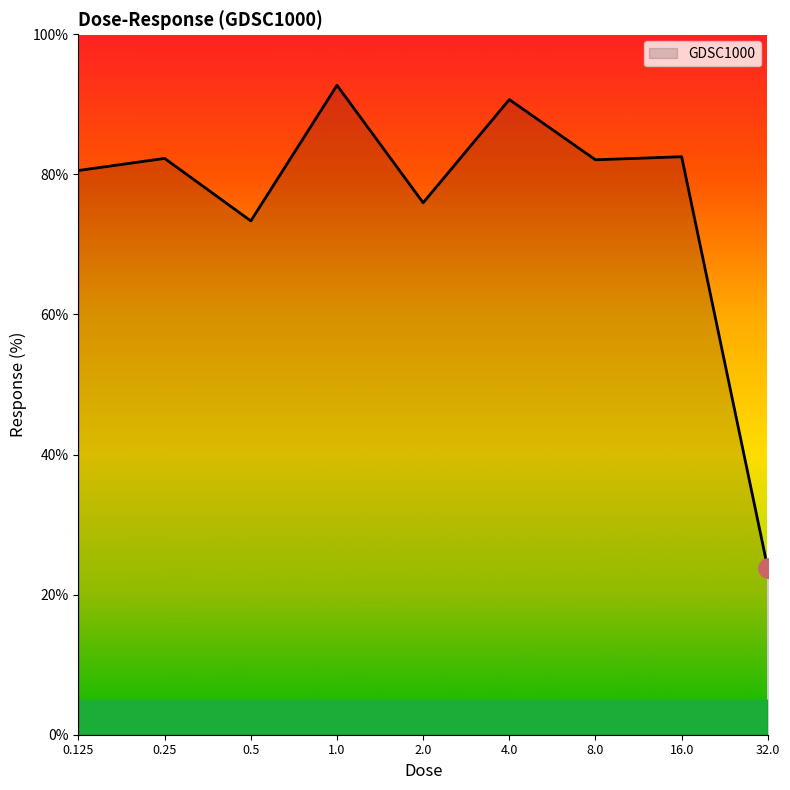

What is the greatest value displayed?

92.7